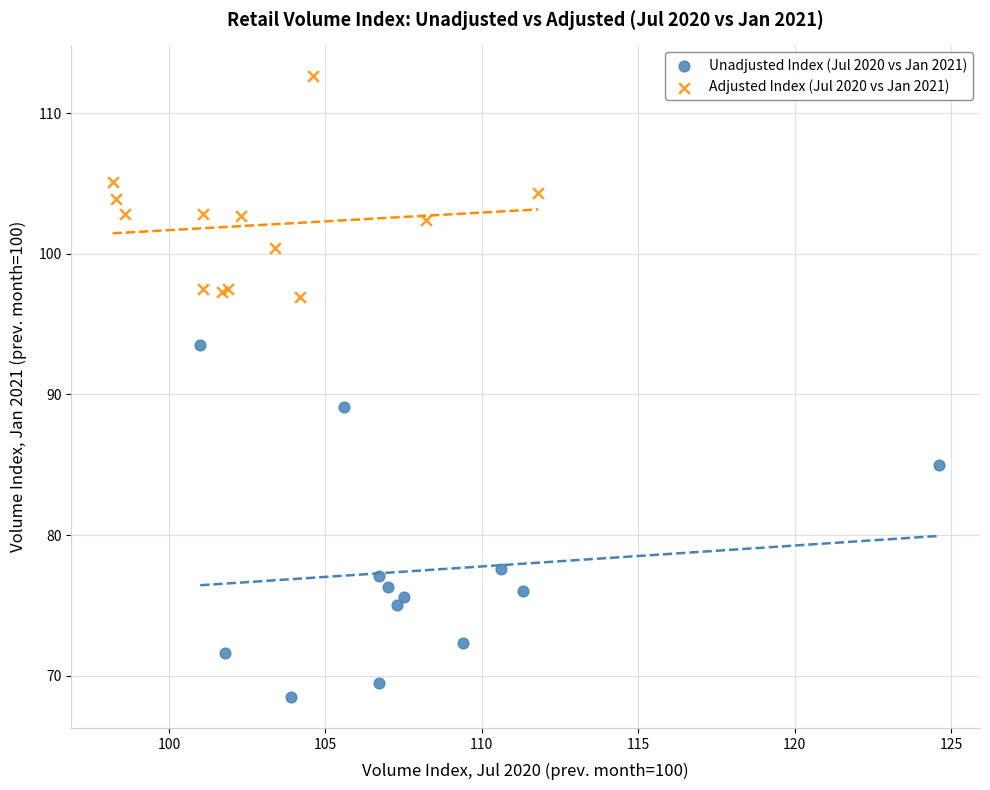

Which series contains the lowest Y value?

Unadjusted Index (Jul 2020 vs Jan 2021)